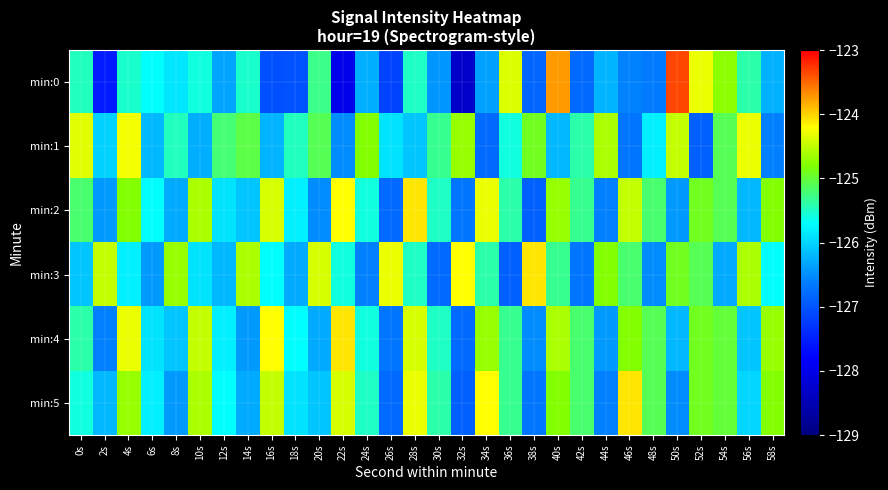

What is the difference between the highest and lowest values at 6s?

0.7